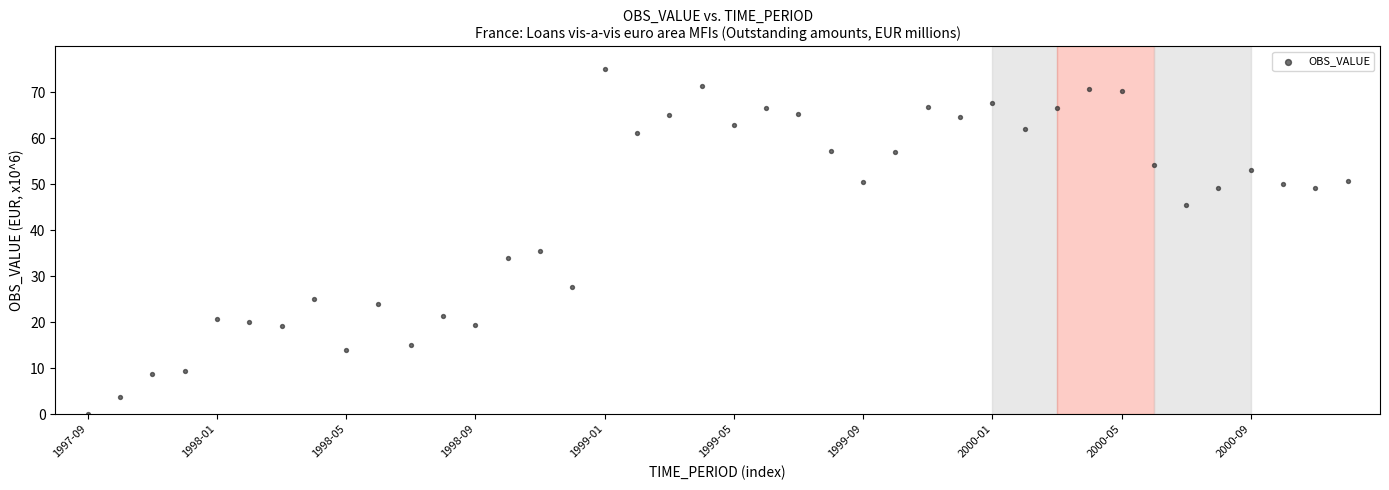

What is the range of Y values (max minus min)?

75.0